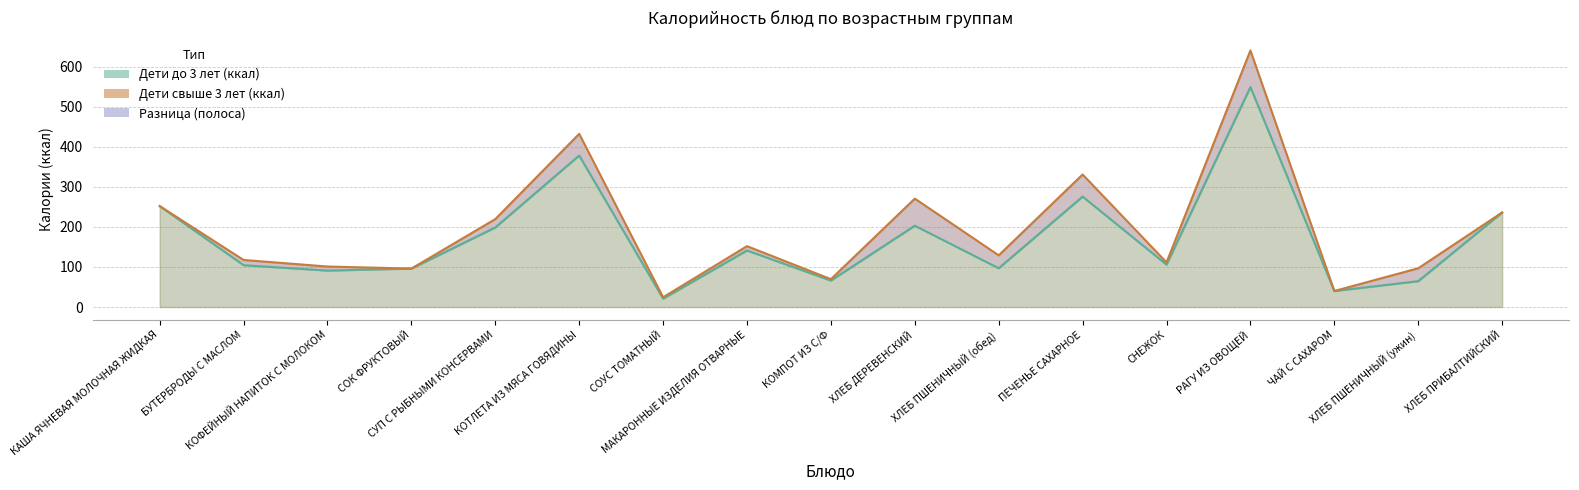

How many data points does each series have?

17